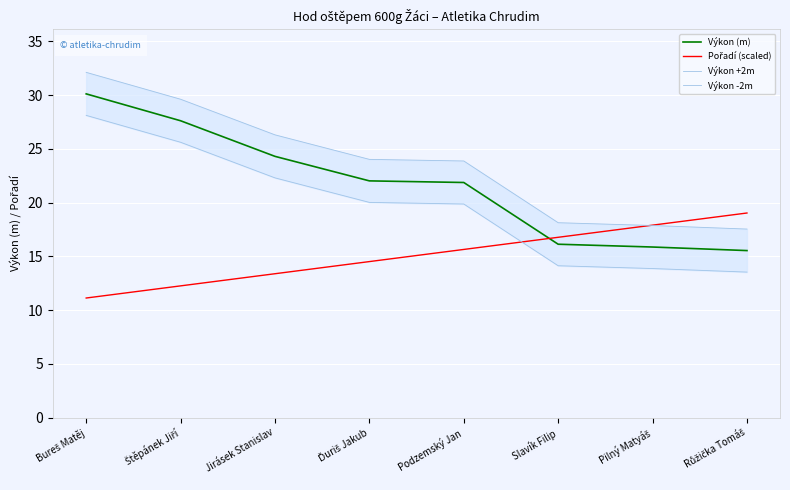

What is the average value of the Pořadí (scaled) series?

15.1